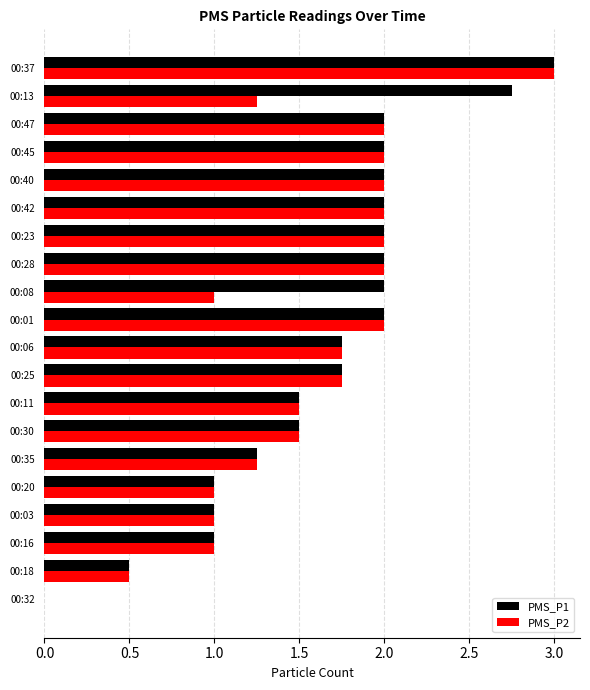

What is the sum of all PMS_P1 values?

33.0